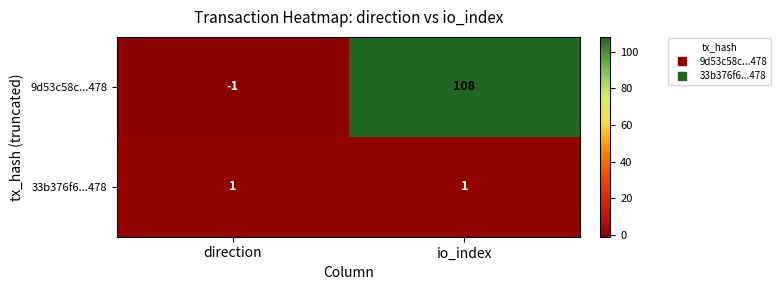

Reading left to right, list all the values displayed in this chart.

9d53c58c...478: direction=-1	io_index=108
33b376f6...478: direction=1	io_index=1